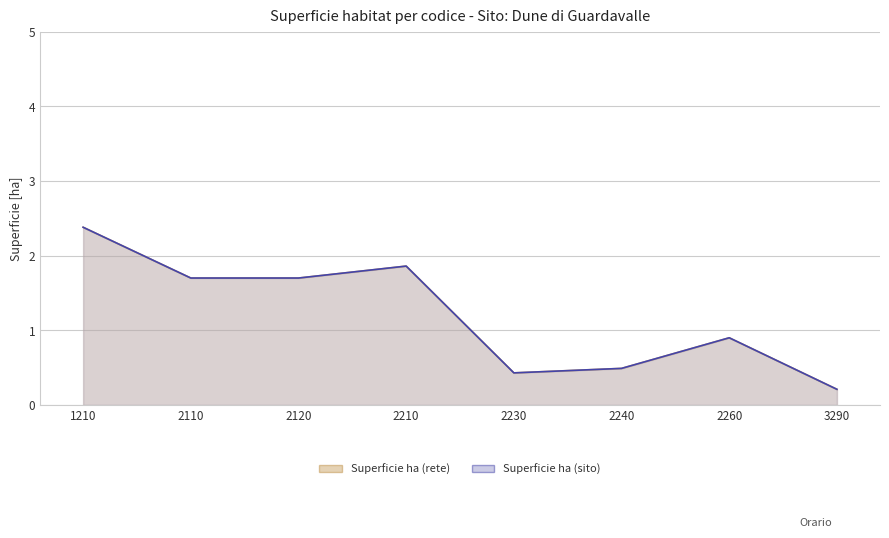

True or false: Superficie ha (rete) and Superficie ha (sito) intersect in this chart.

False